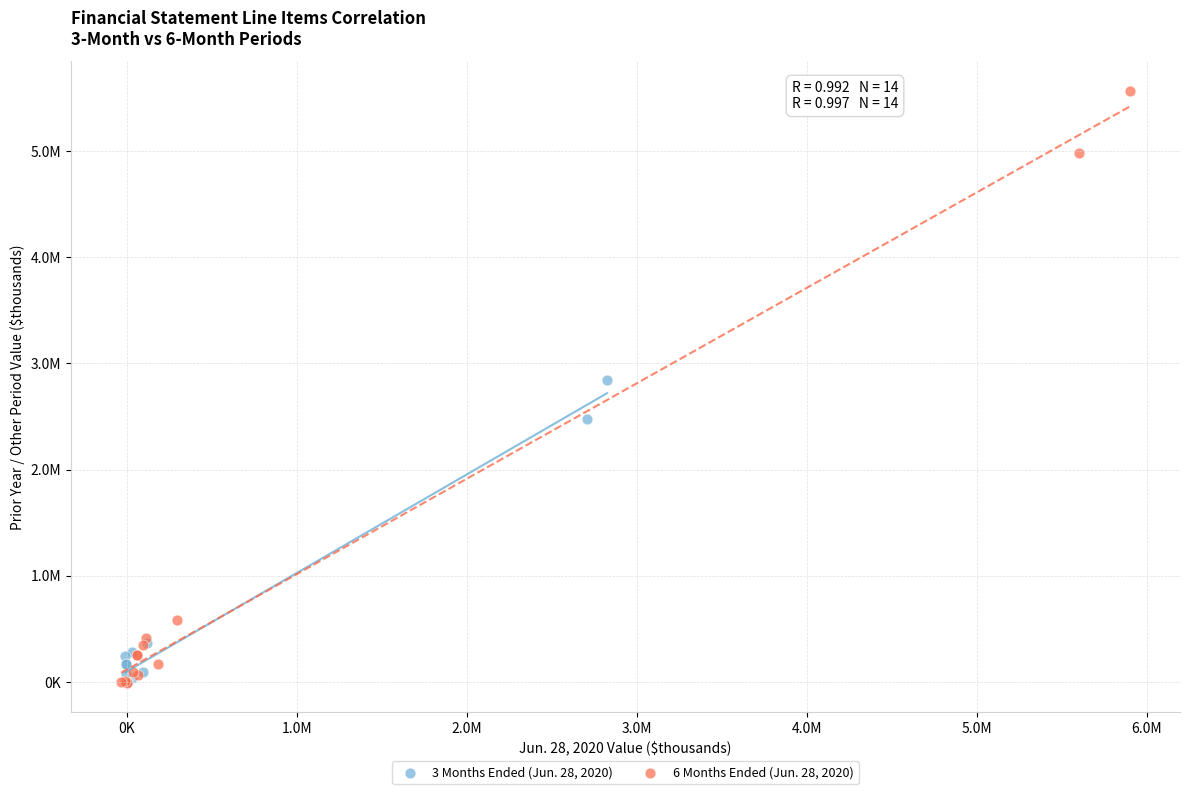

What are all the series names shown in the legend?

3 Months Ended (Jun. 28, 2020), 6 Months Ended (Jun. 28, 2020)